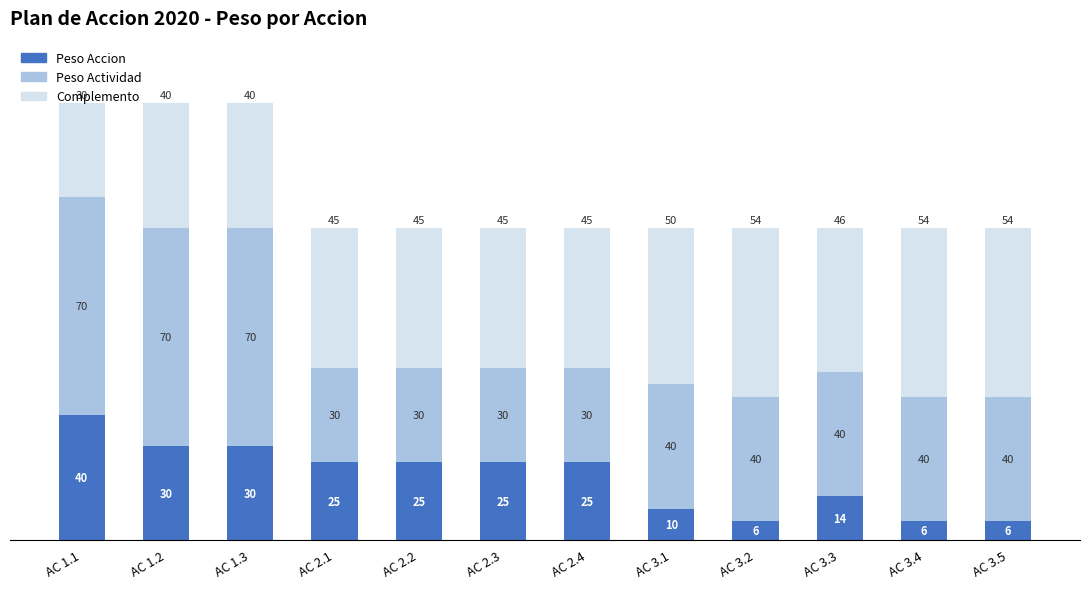

What is the difference between the second highest and second lowest values in the Peso Accion series?

24